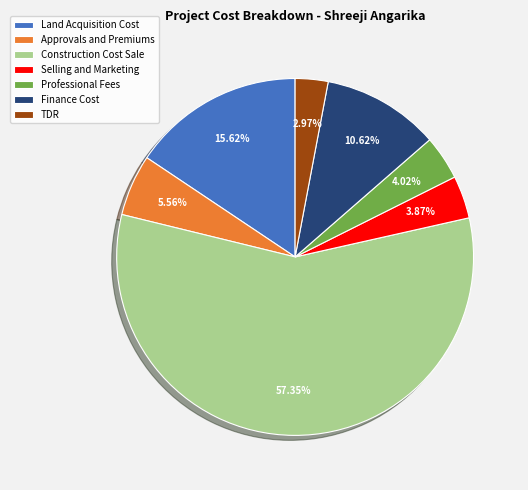

Does Construction Cost Sale represent more than half of the total?

Yes